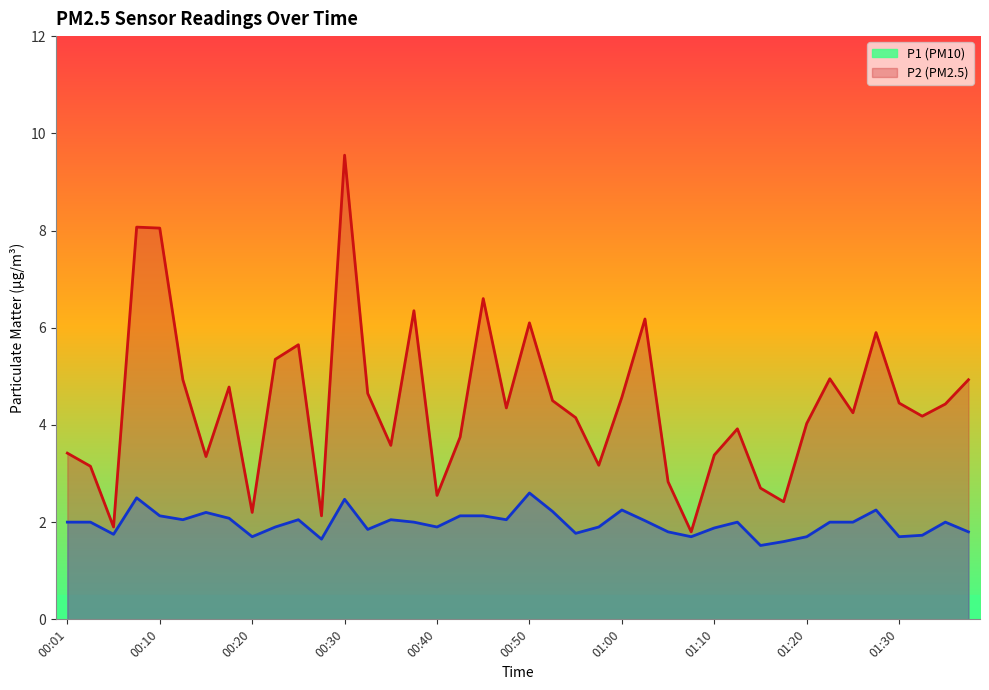

Which series has the largest total across all categories?

P1